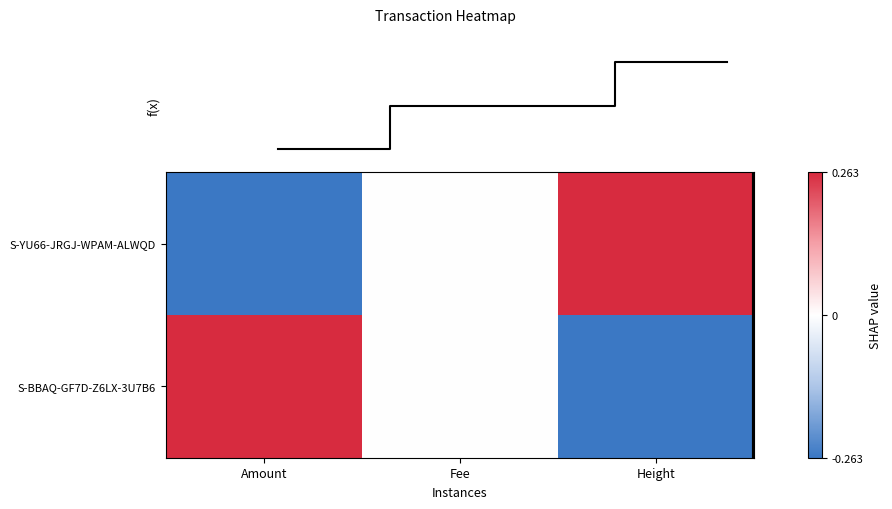

True or false: S-BBAQ-GF7D-Z6LX-3U7B6 has a value of 0.4 at Fee.

False